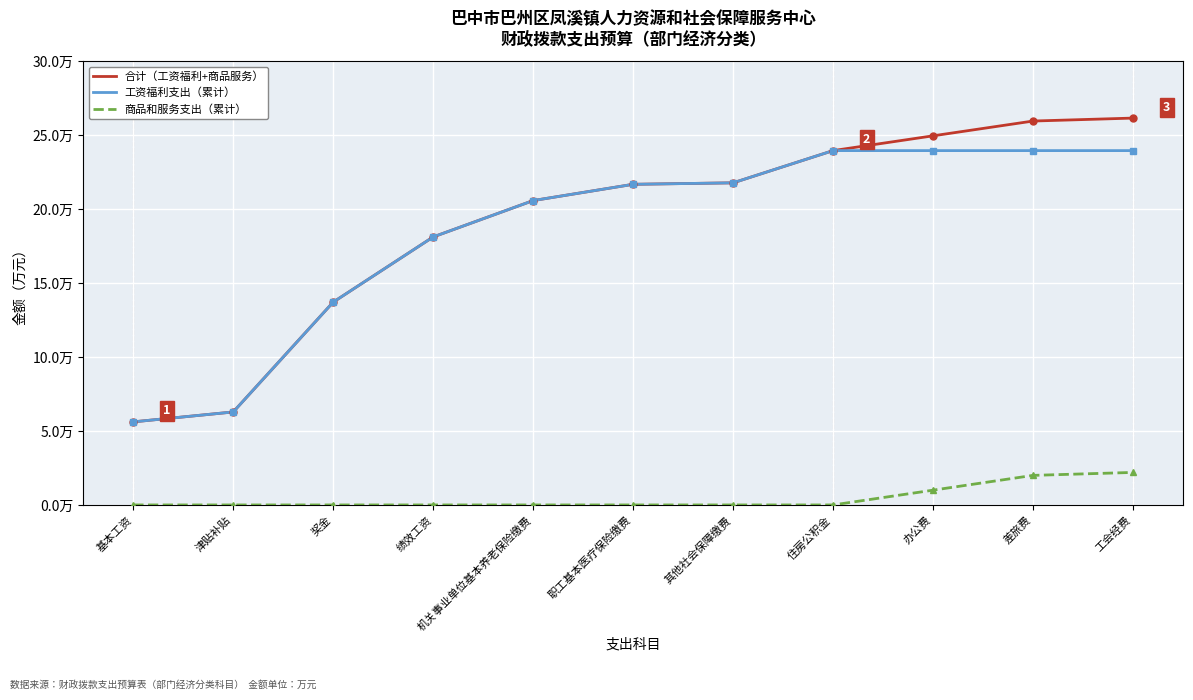

At how many categories does at least one series exceed 20?

7